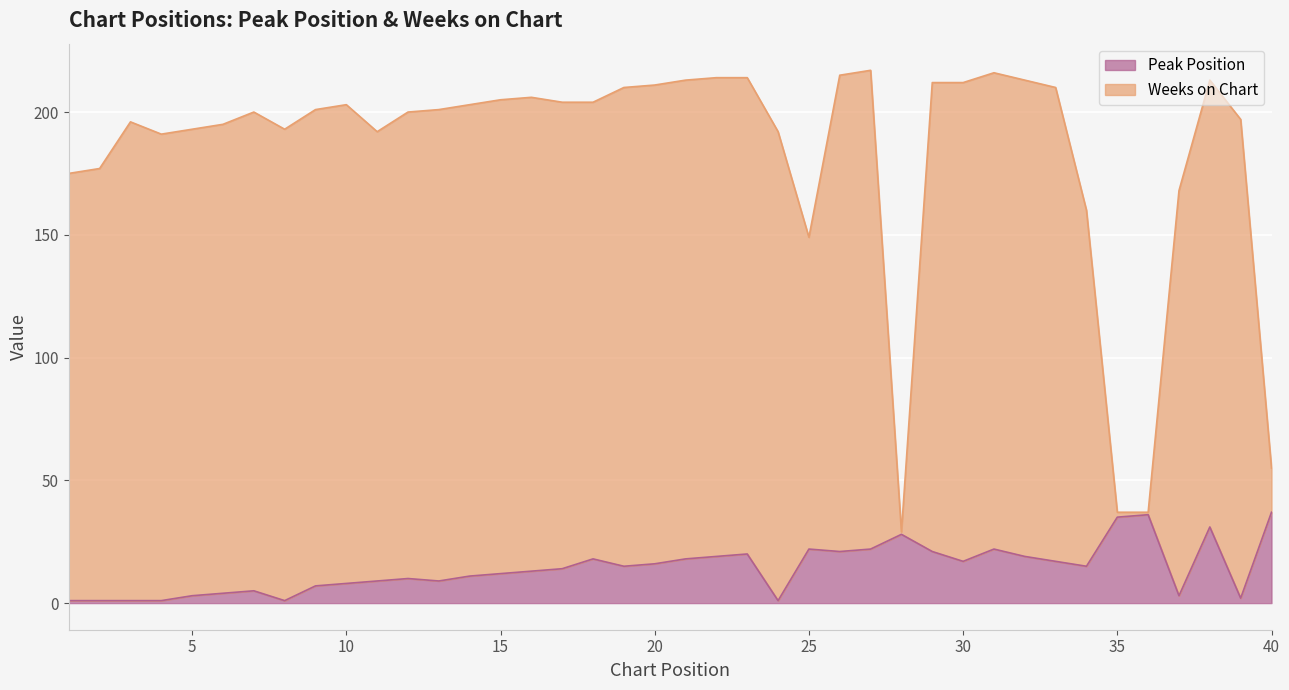

True or false: Weeks on Chart and Peak Position intersect in this chart.

False